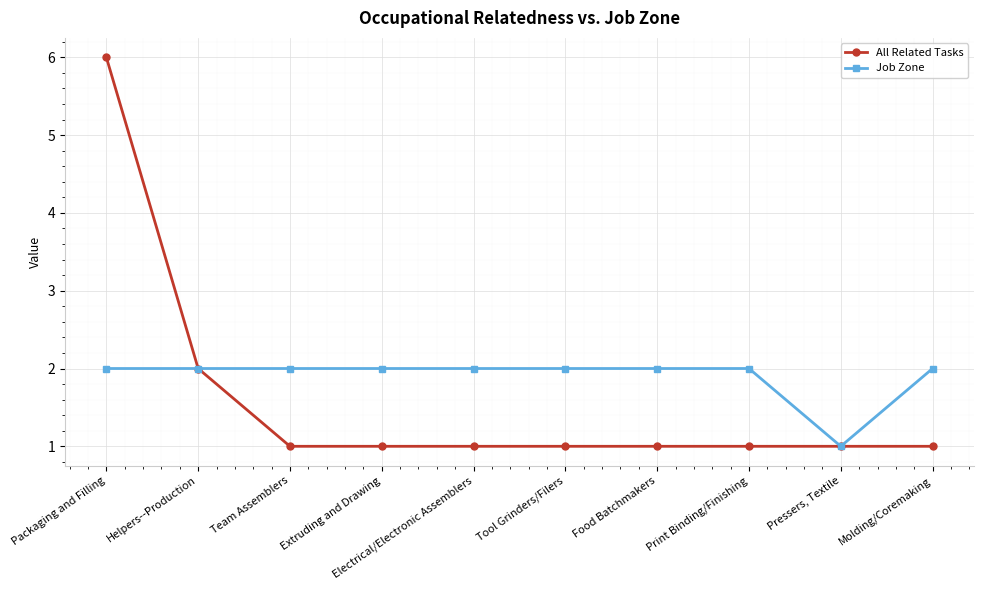

Which series has the largest total across all categories?

Job Zone